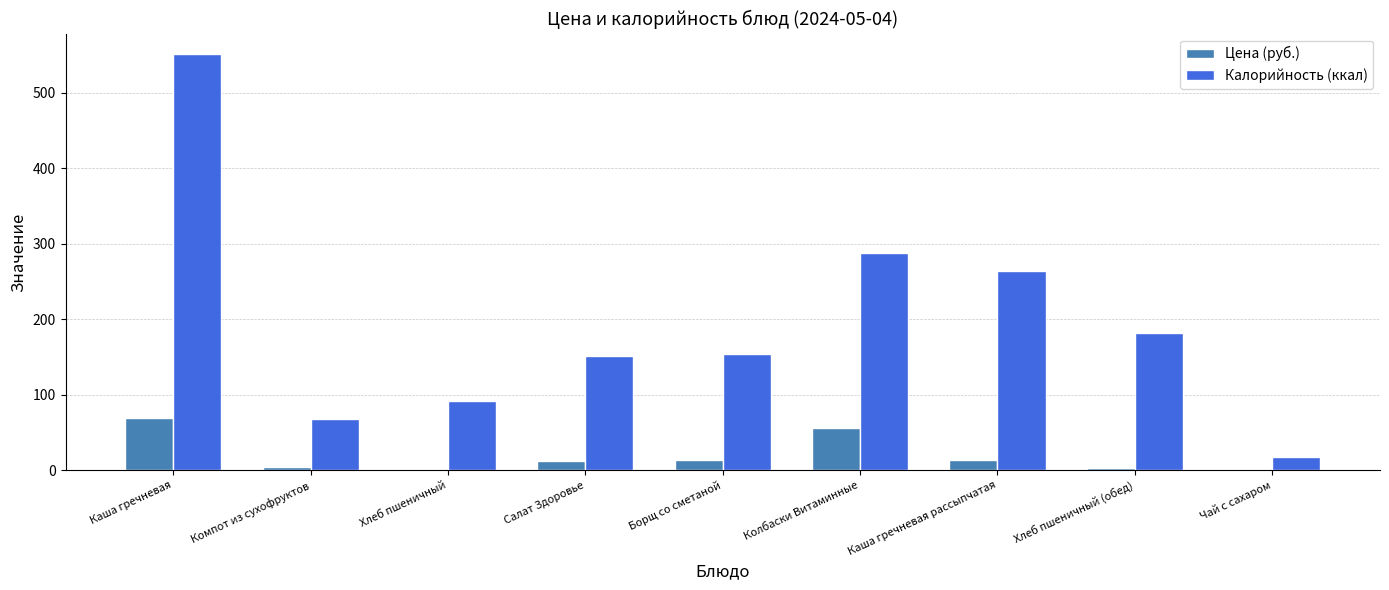

What is the minimum value for Цена (руб.)?

1.8